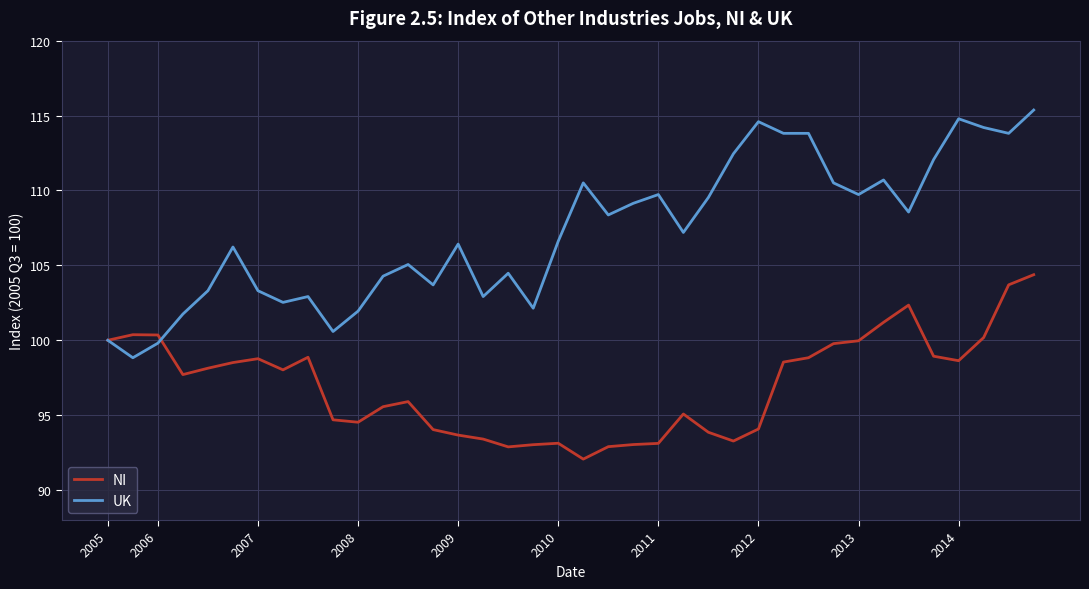

Which series has the largest total across all categories?

UK